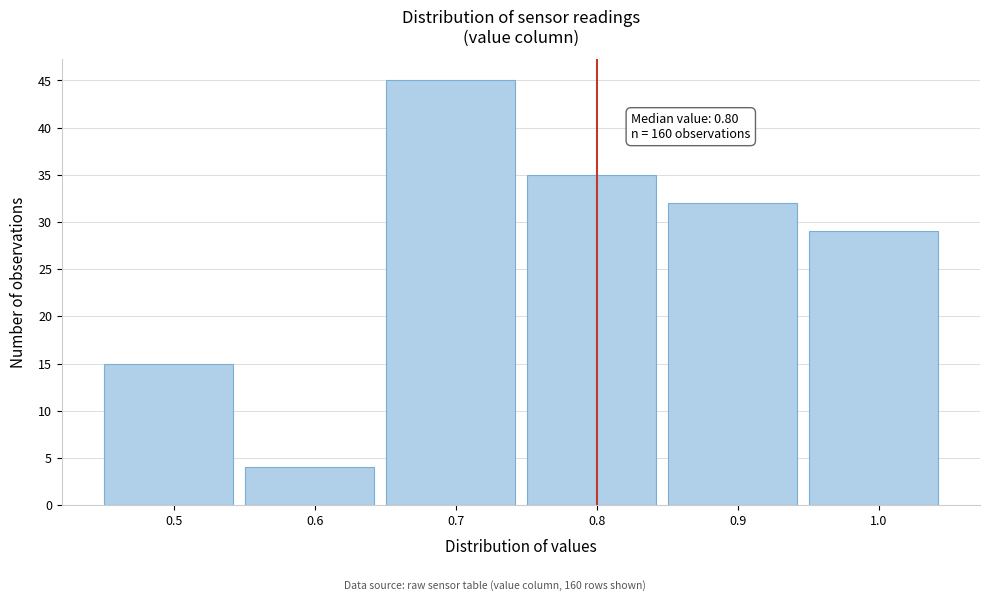

Over which range of the x-axis is the bar tallest?

0.65 to 0.75